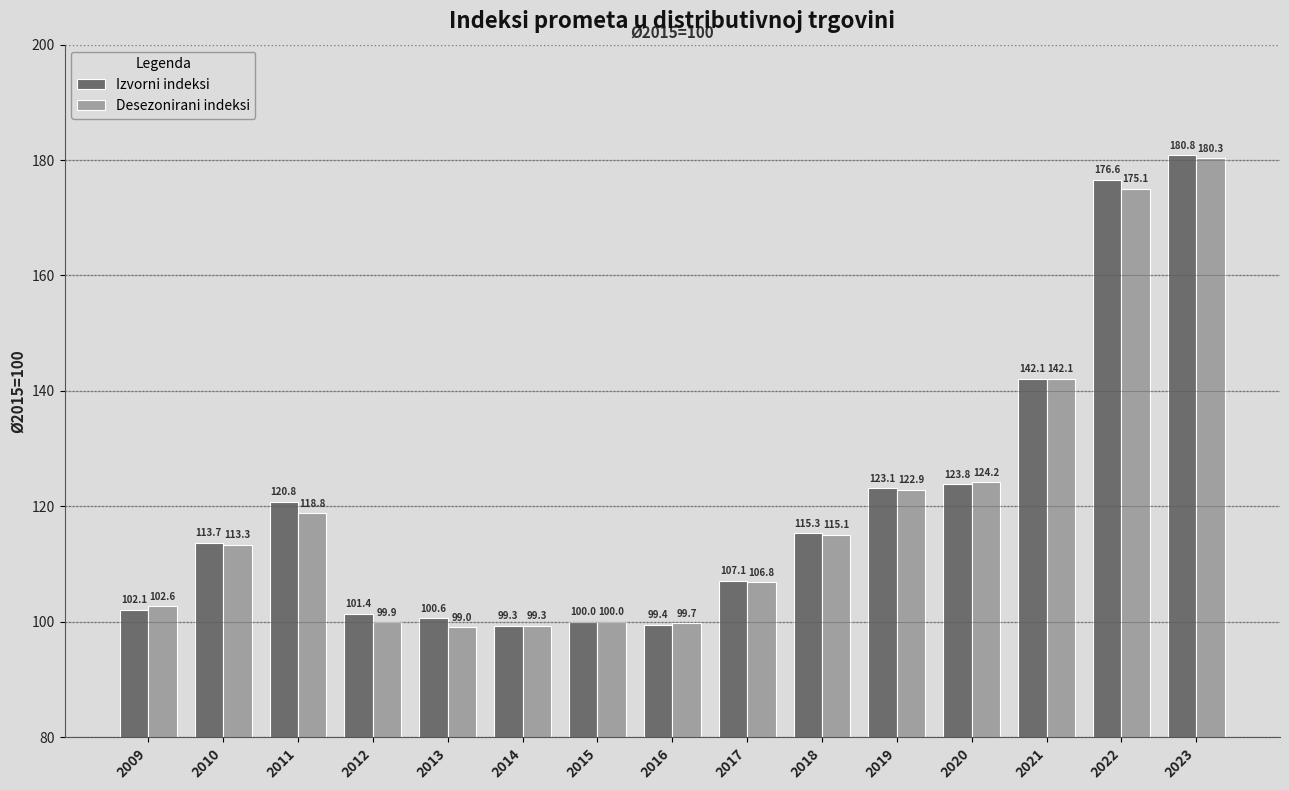

Is it true that Desezonirani indeksi equals 113.3 at 2010?

True